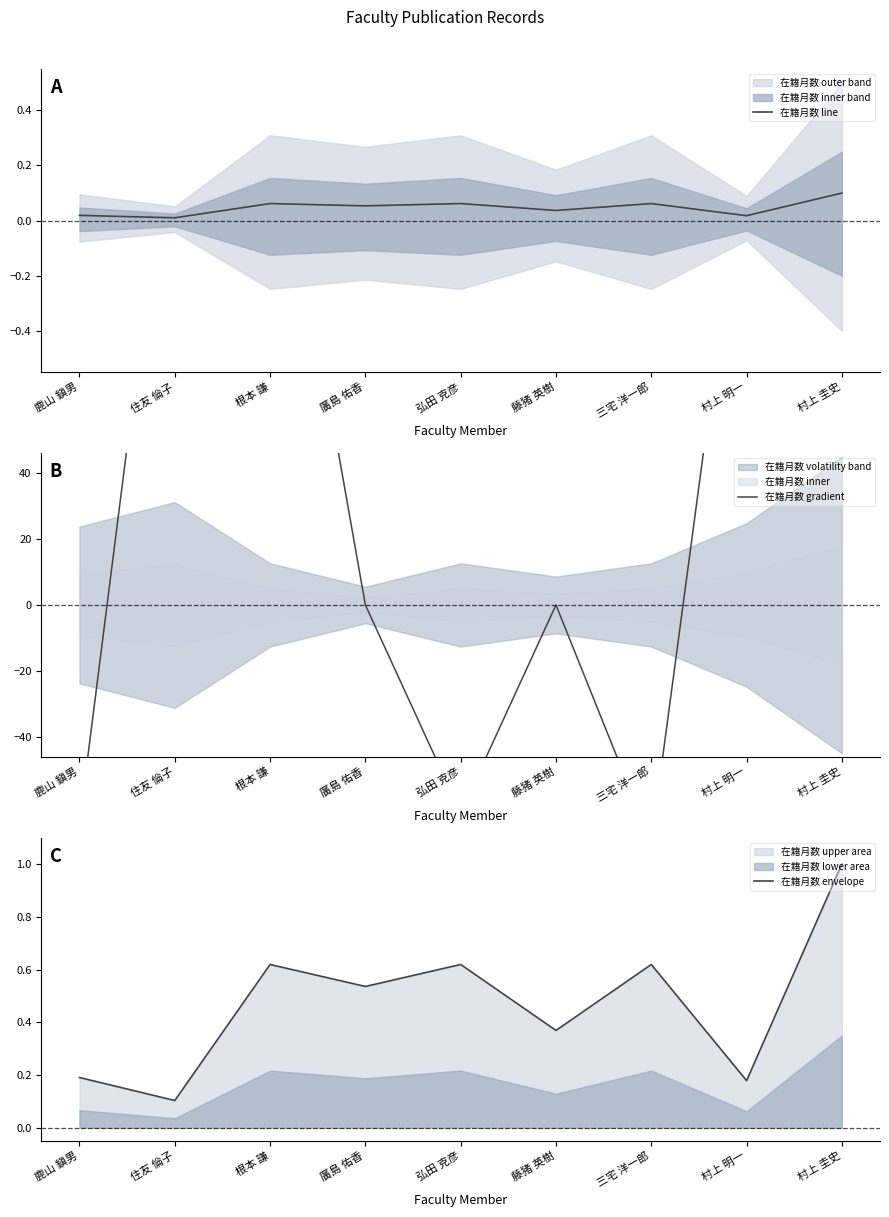

The 在籍月数 line series shows 0.0 at 三宅 洋一郎. True or false?

False